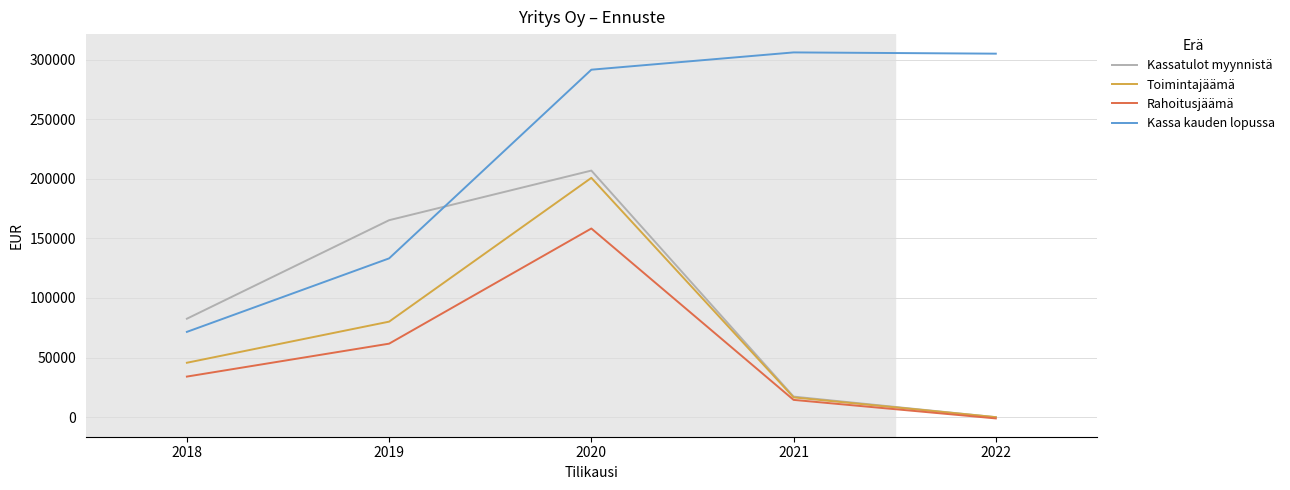

What is the highest value of the Rahoitusjäämä series?

158287.1